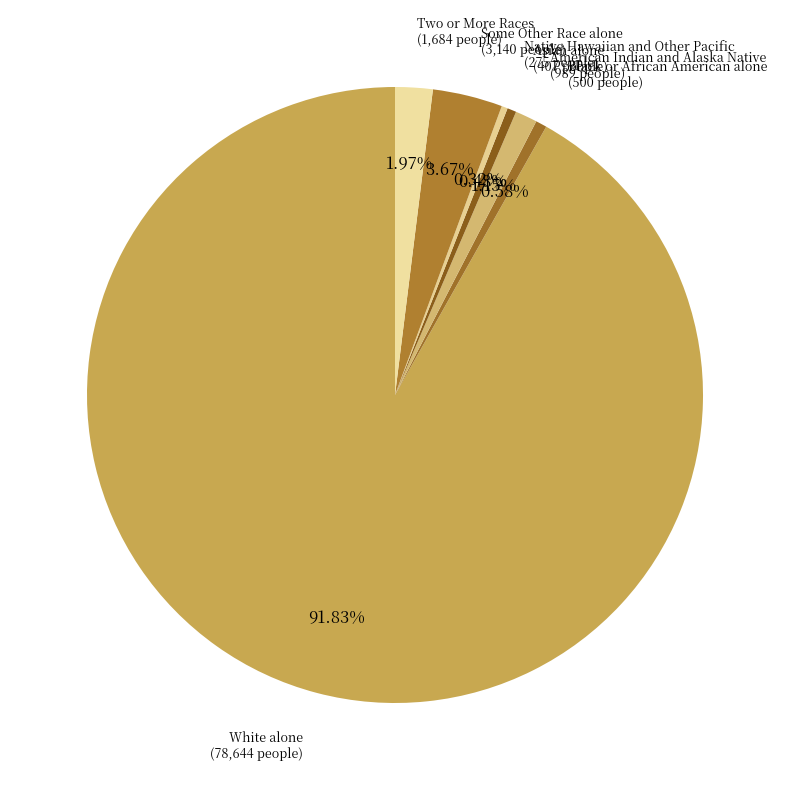

What is the ratio of the value at Native Hawaiian and Other Pacific to the value at Black or African American alone?

0.6